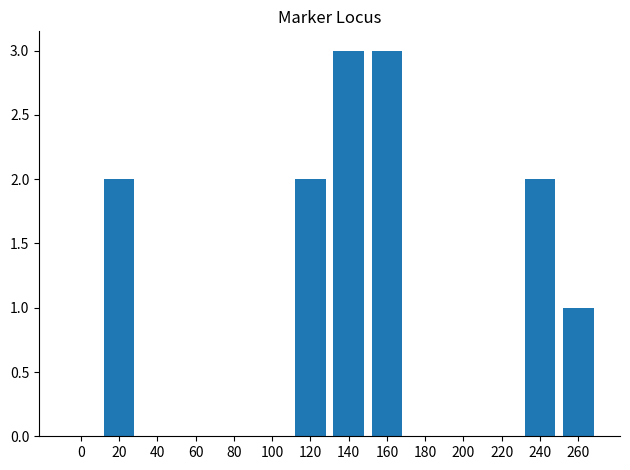

What is the difference between the values at 180 and 260?

1